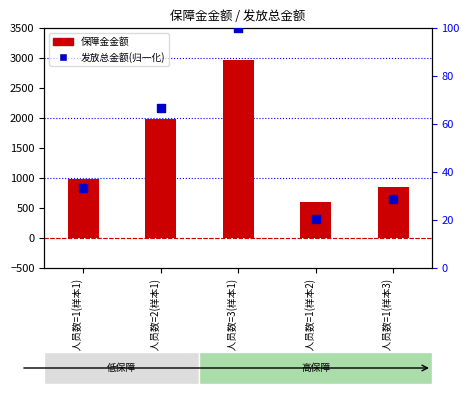

What are all the series names shown in the legend?

保障金金额, 发放总金额(归一化)